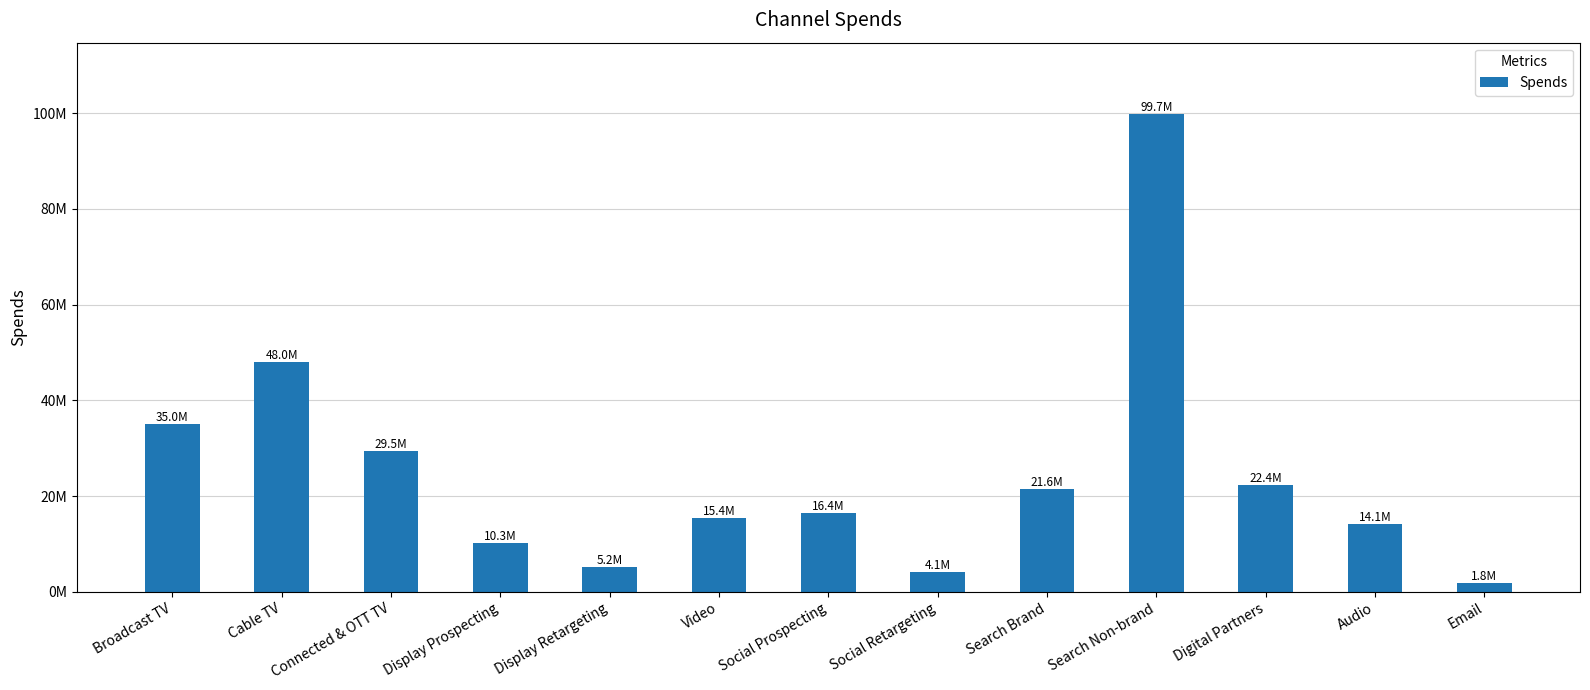

Reading right to left, extract all data points from this chart.

1826668.0	14102294.7	22371855.1	99745641.6	21557897.5	4136133.6	16401352.2	15411264.3	5203171.8	10312189.7	29471441.0	48046814.0	35002039.0